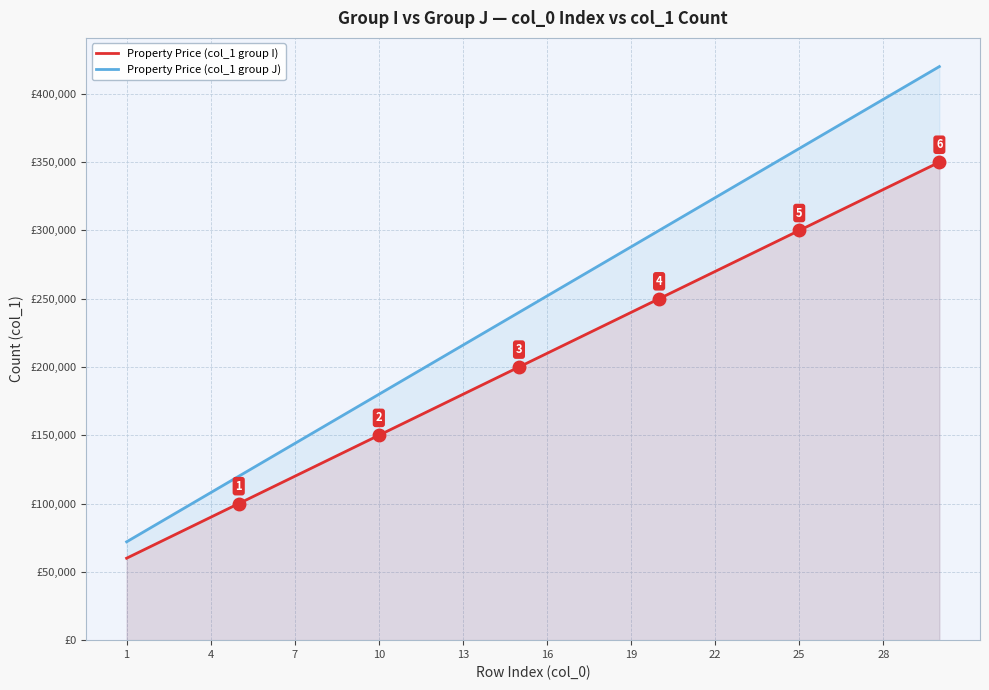

Between 1 and 19, which series saw the biggest shift?

Property Price (col_1 group J)